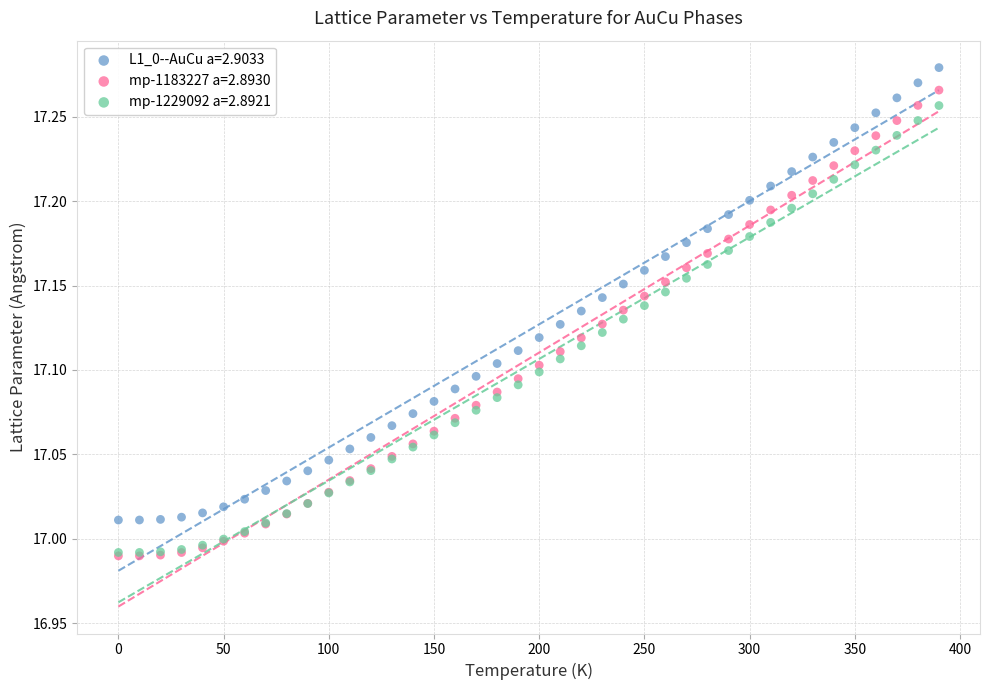

Which series has the widest spread of Y values?

mp-1183227 a=2.8930